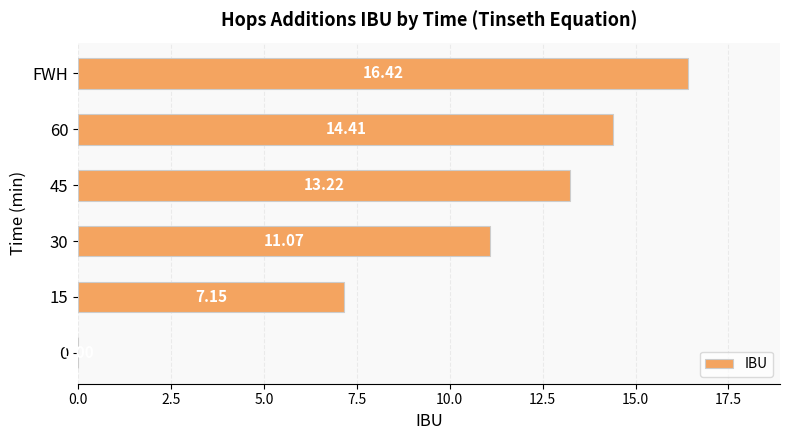

What is the sum of the values at 45 and 15?

20.4